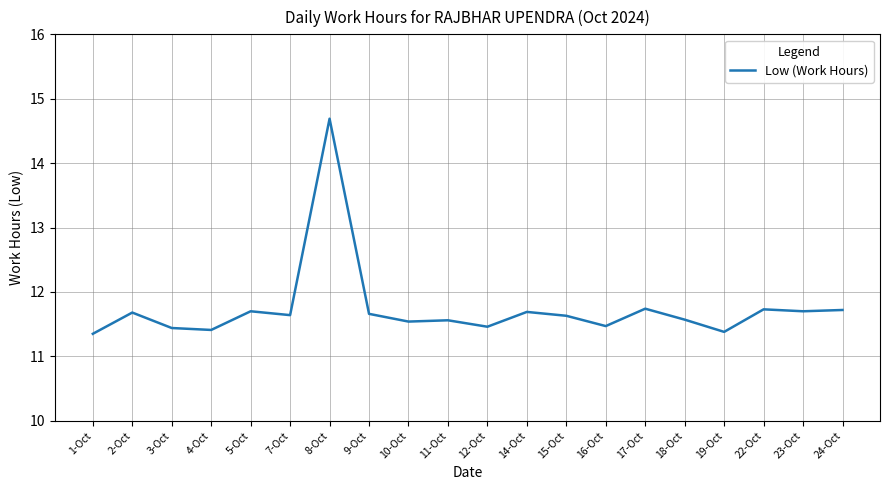

What is the sum of all values?

234.8